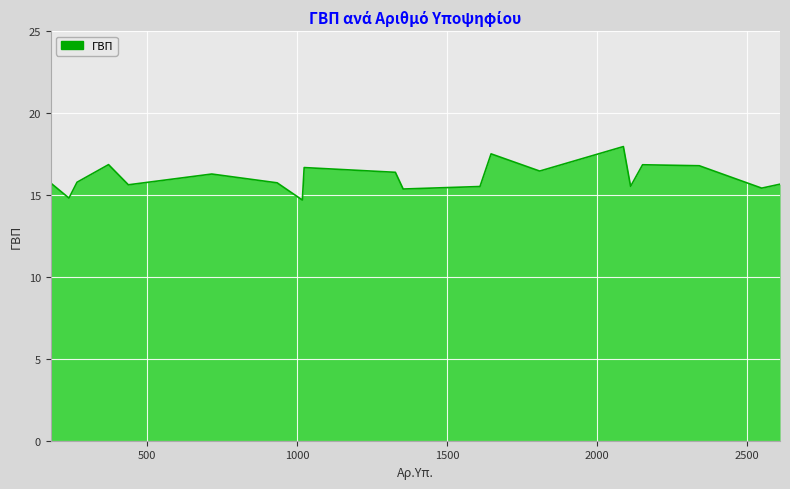

How many interior local peaks (higher than both neighbors) does the data have?

6